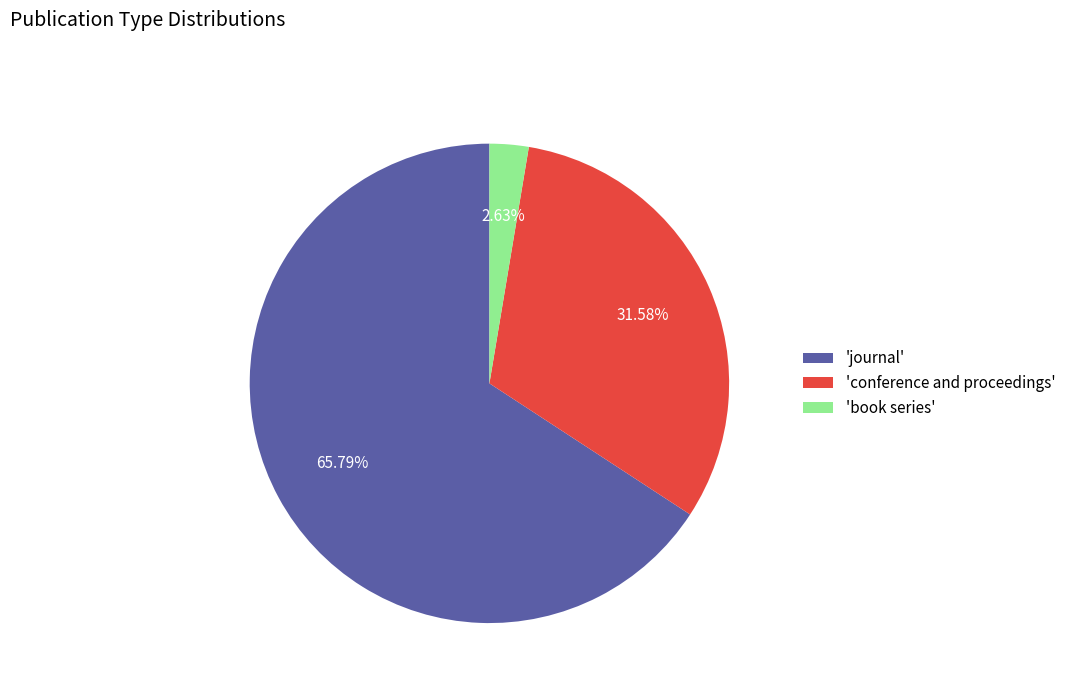

Which slice represents more than half of the pie?

'journal'